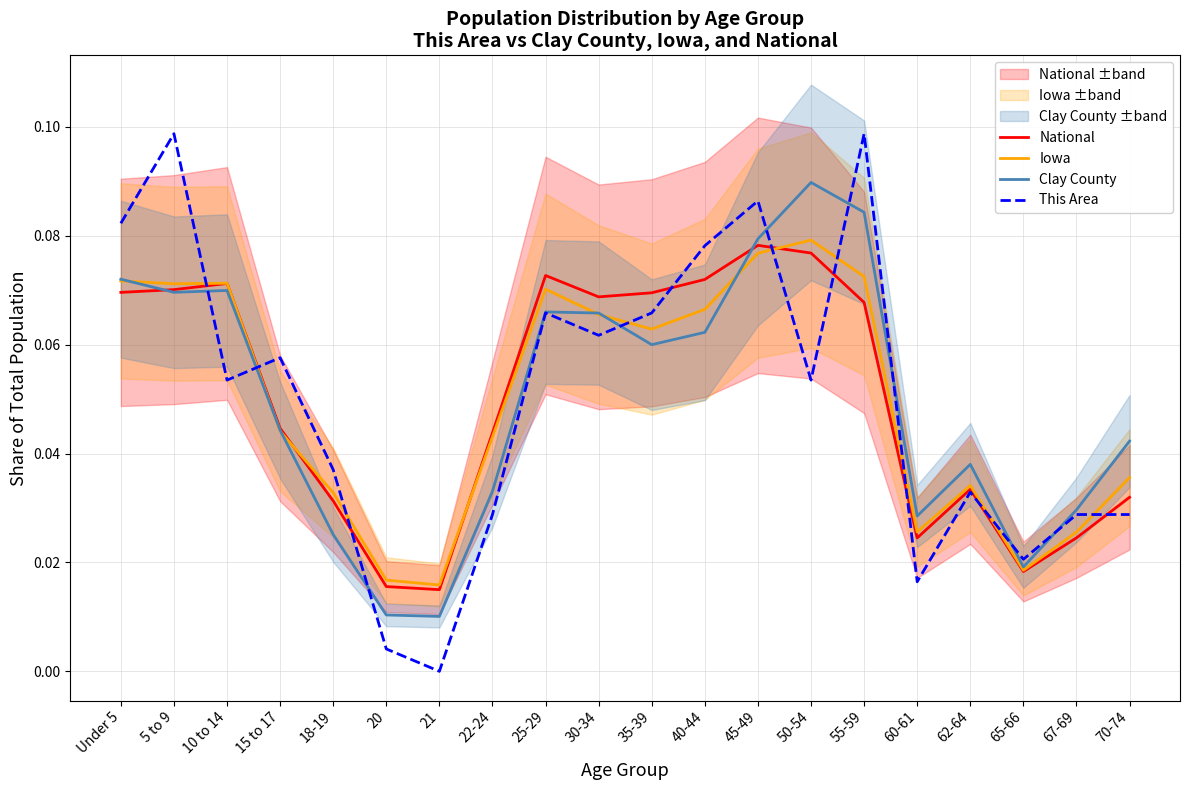

Does the chart have visible grid lines?

Yes